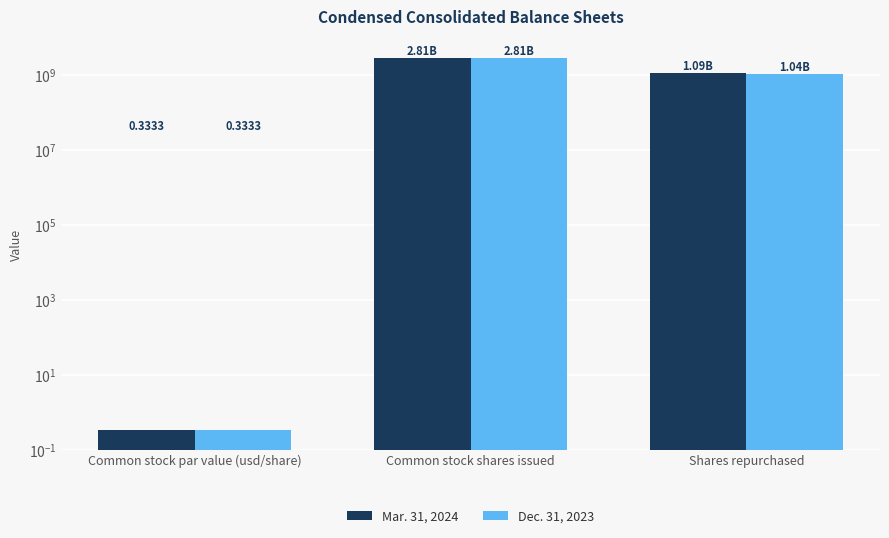

Is the value of Mar. 31, 2024 at Common stock par value (usd/share) greater than the value of Dec. 31, 2023 at Common stock shares issued?

No